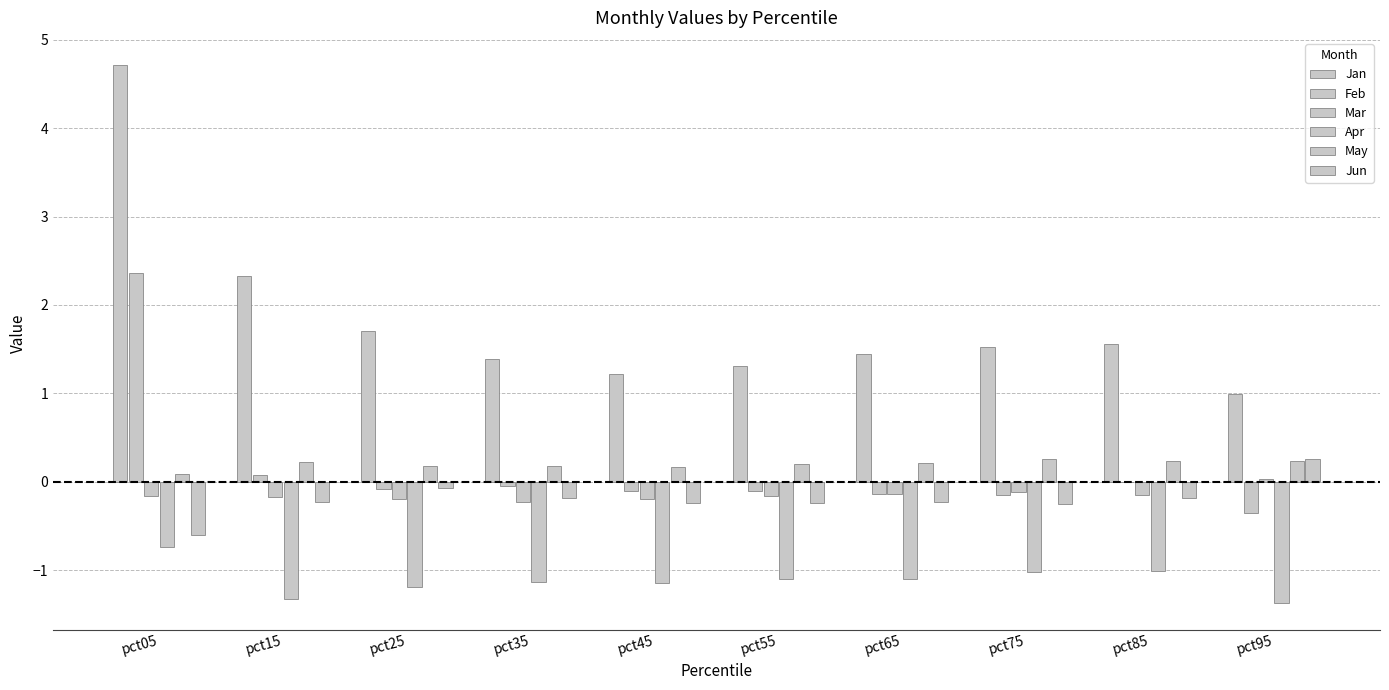

True or false: May has a value of 0.2 at pct45.

False